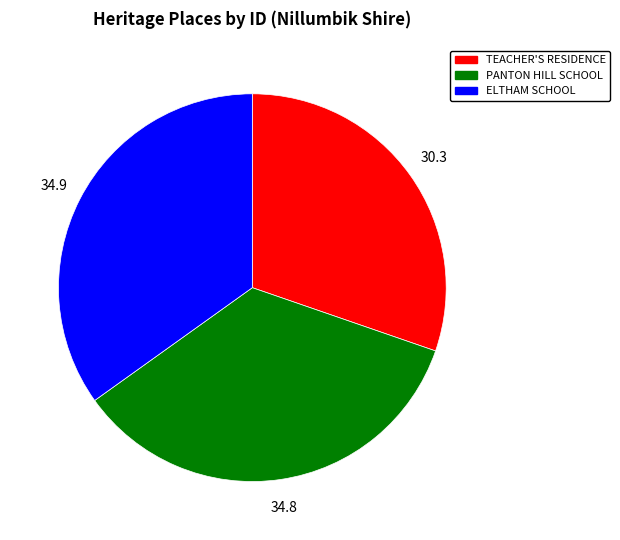

Does any single category account for the majority?

No